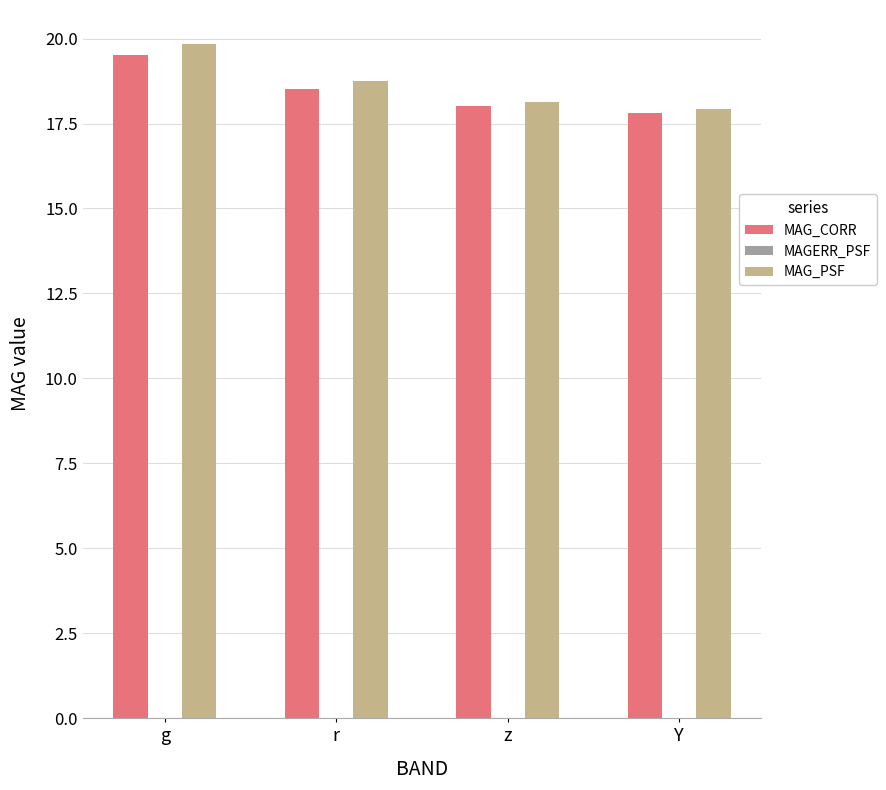

True or false: MAG_PSF has a value of 19.8 at g.

True